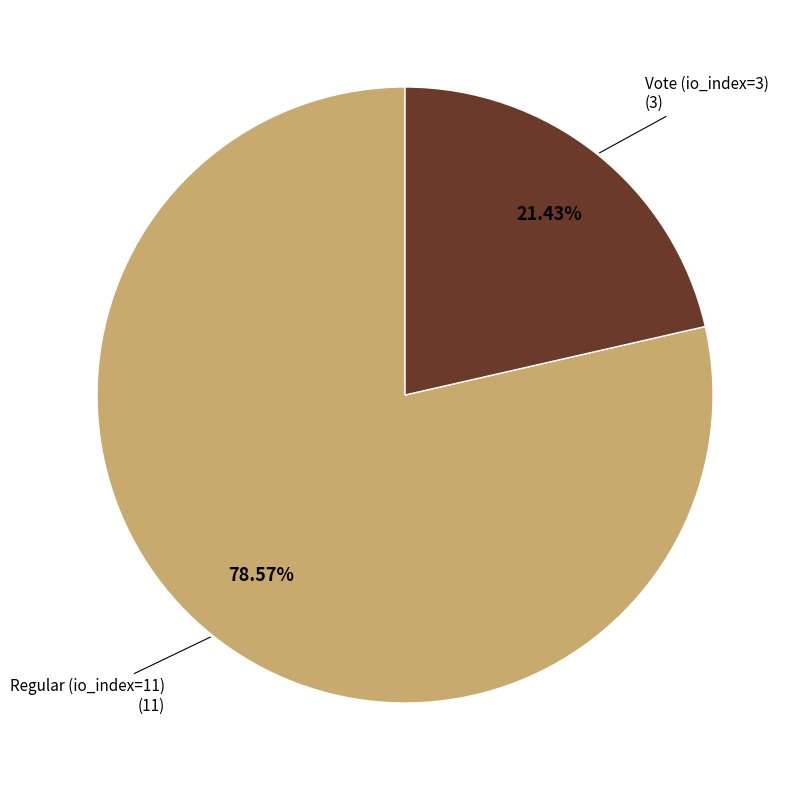

Which has a higher value, Regular (io_index=11) or Vote (io_index=3)?

Regular (io_index=11)